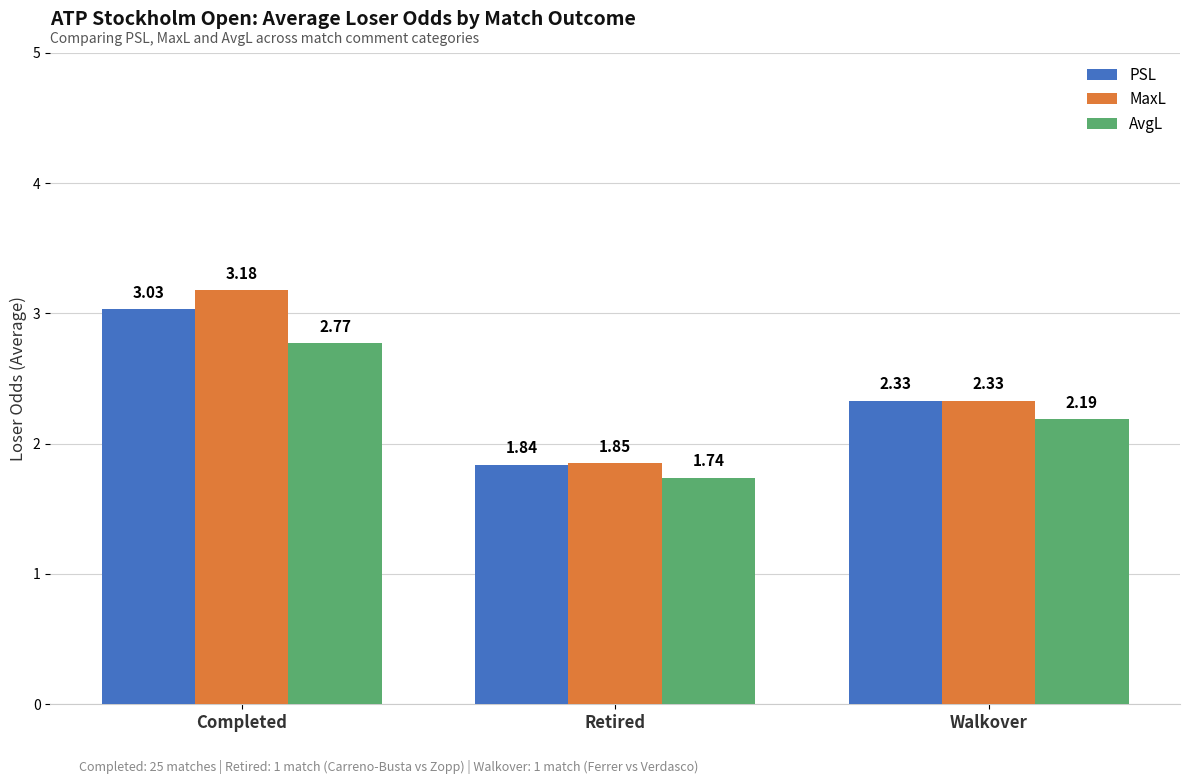

Which category has the lowest value in the AvgL series?

Retired